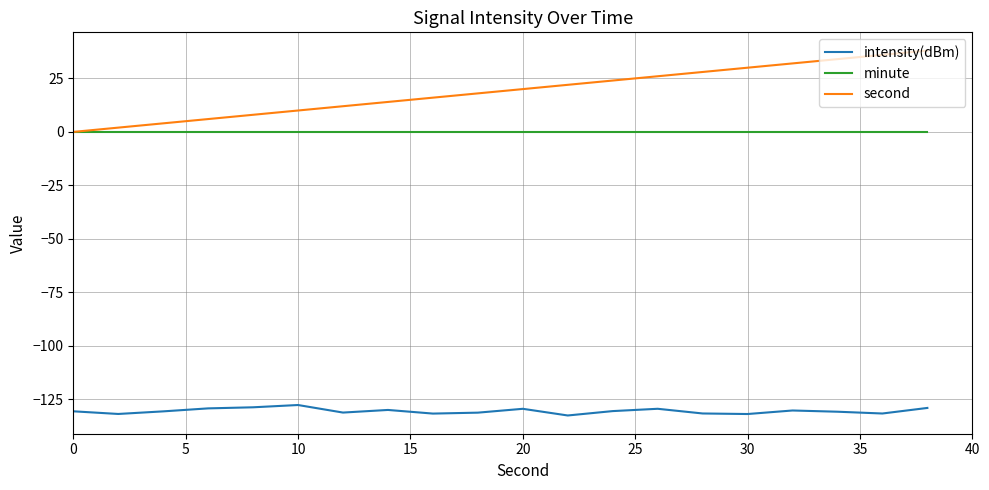

True or false: second and intensity(dBm) cross at least once.

False